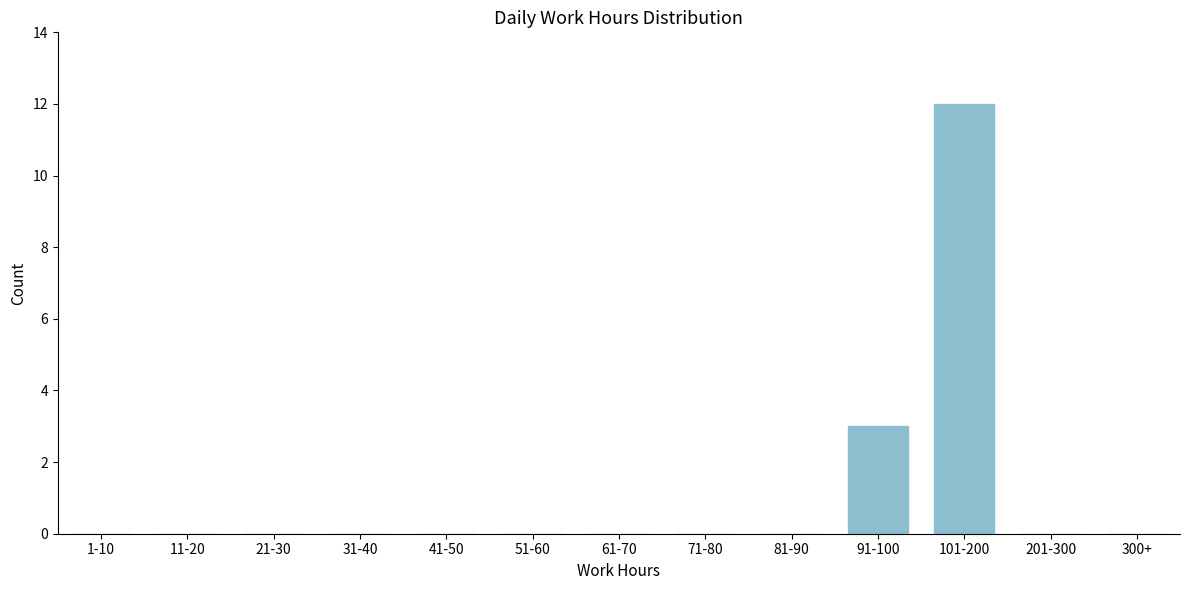

Reading left to right, list all the values displayed in this chart.

1-10=0	11-20=0	21-30=0	31-40=0	41-50=0	51-60=0	61-70=0	71-80=0	81-90=0	91-100=3	101-200=12	201-300=0	300+=0